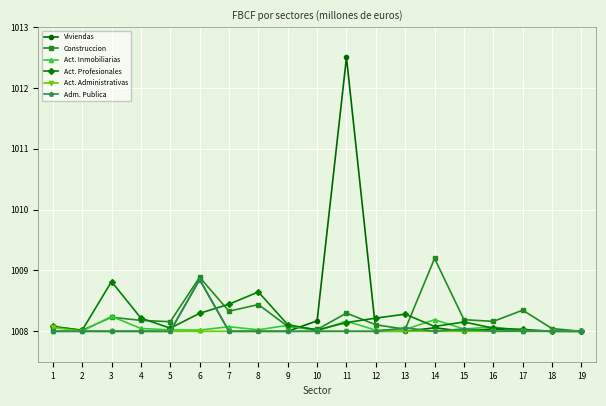

How many series are shown in this chart?

6